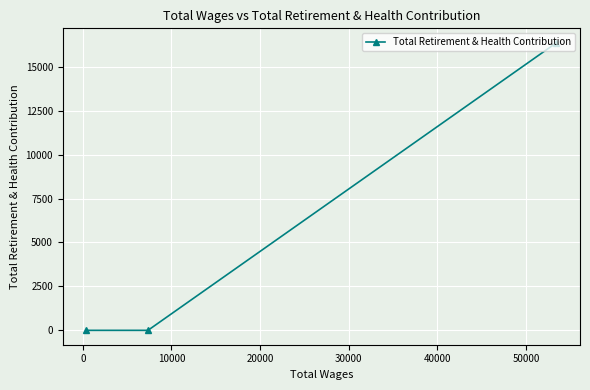

What is the difference between the maximum and minimum values?

16365